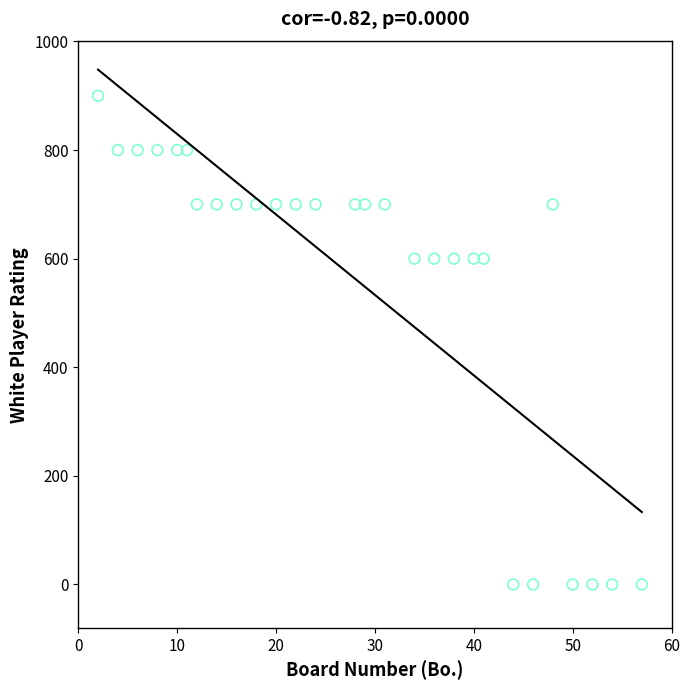

What is the range of X values (max minus min)?

55